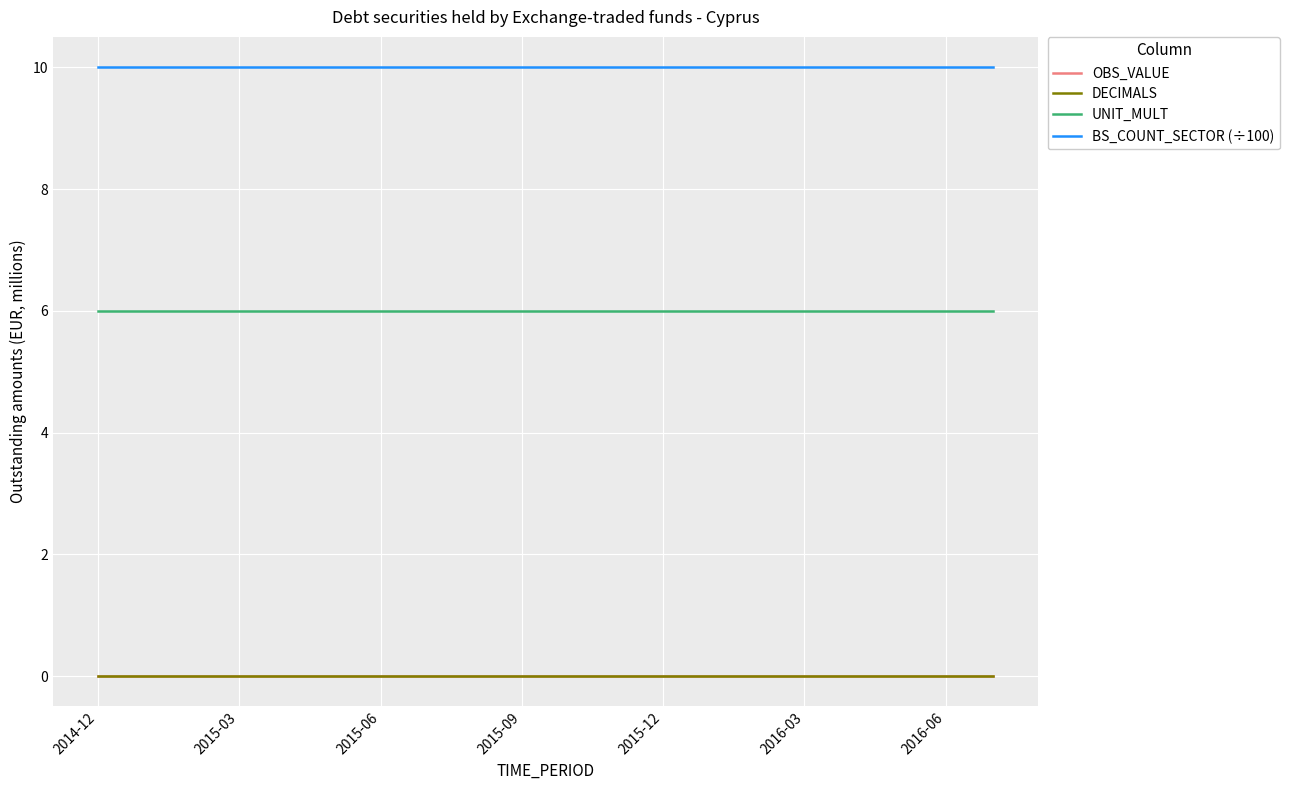

Reading left to right, extract all data points from this chart.

OBS_VALUE: 0	0	0	0	0	0	0	0	0	0	0	0	0	0	0	0	0	0	0	0
DECIMALS: 0	0	0	0	0	0	0	0	0	0	0	0	0	0	0	0	0	0	0	0
UNIT_MULT: 6	6	6	6	6	6	6	6	6	6	6	6	6	6	6	6	6	6	6	6
BS_COUNT_SECTOR (÷100): 10	10	10	10	10	10	10	10	10	10	10	10	10	10	10	10	10	10	10	10